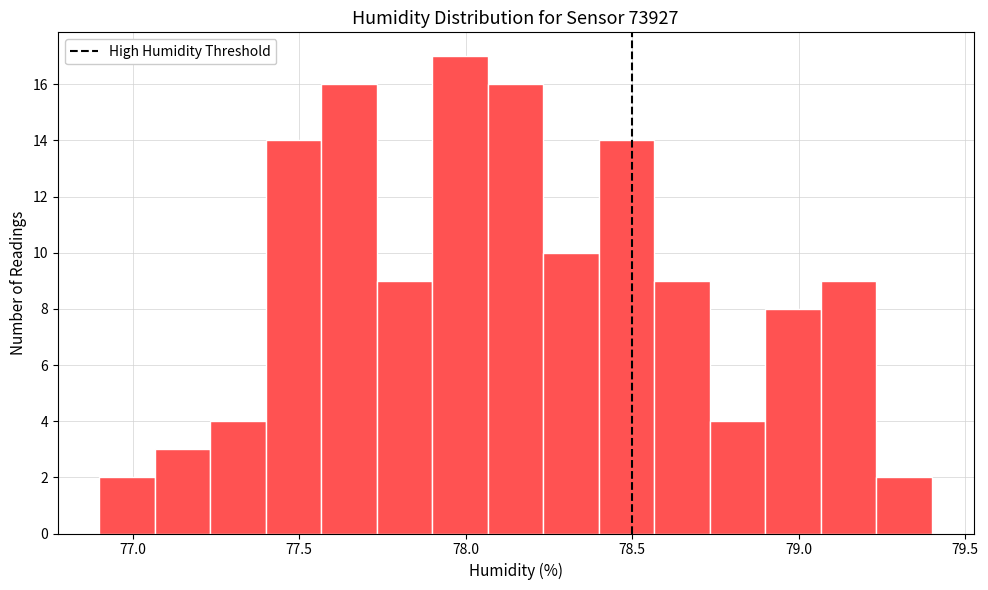

Around what value on the x-axis is the tallest bar? Give the approximate position of its centre, as read against the axis.

78.00